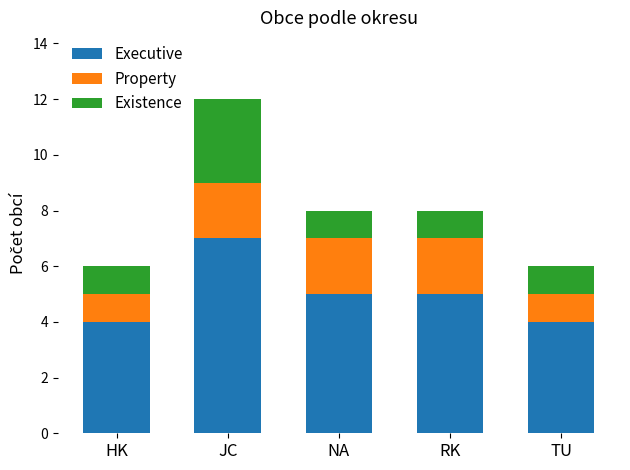

At which category is the sum across all series the highest?

JC